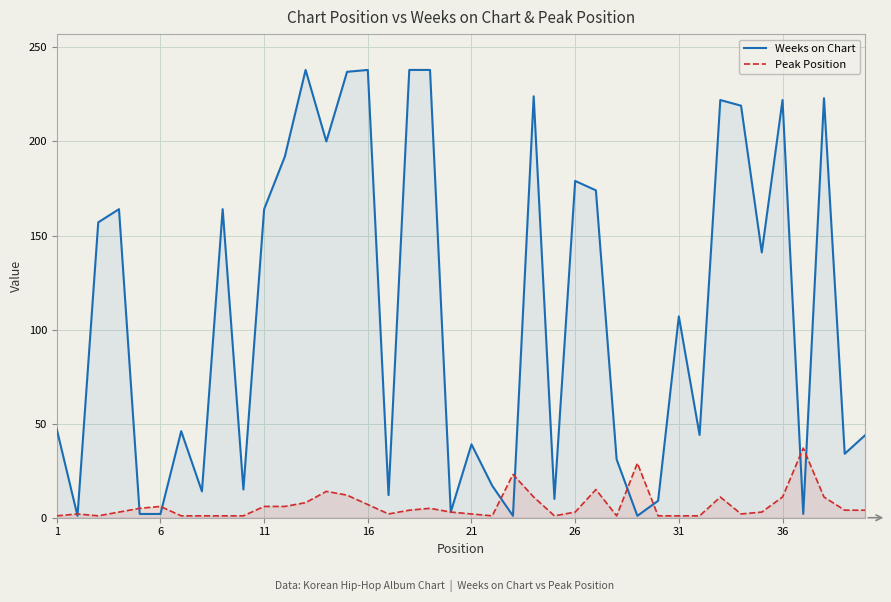

Which series has the largest range (max minus min)?

Weeks on Chart